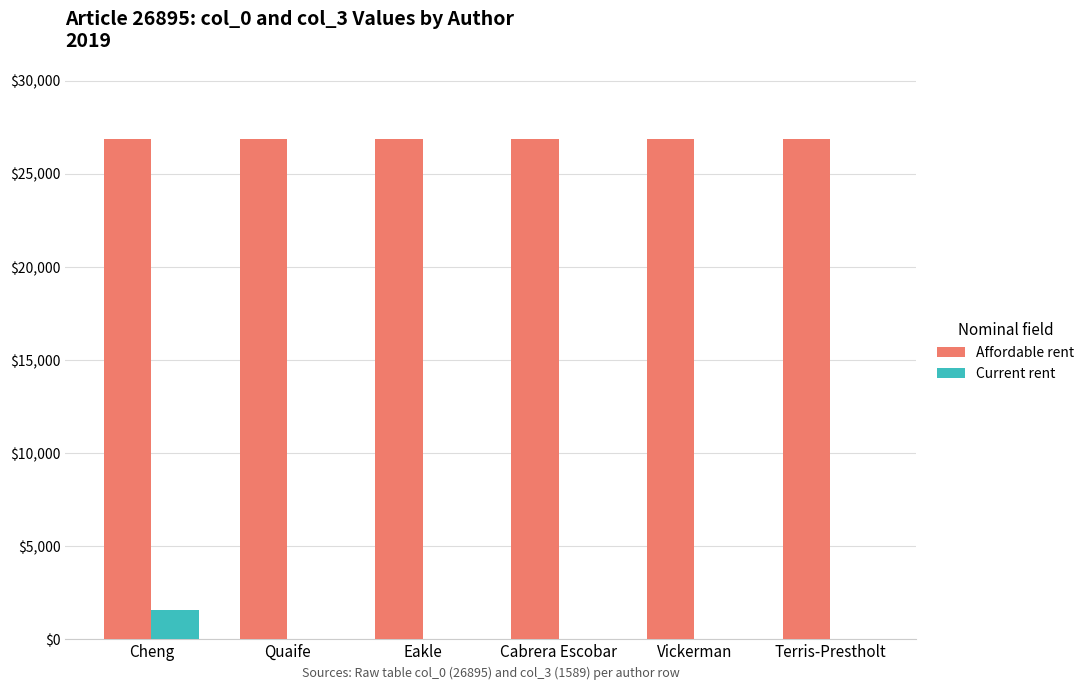

What is the sum of all Current rent values?

1589